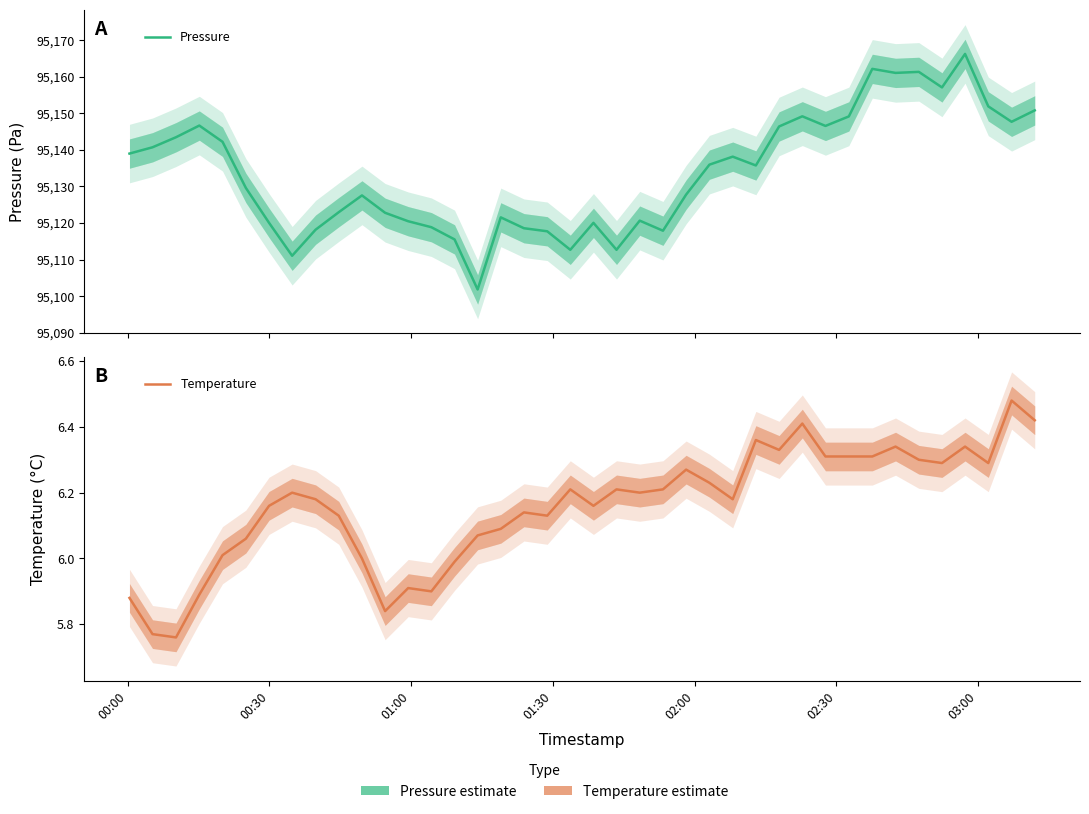

True or false: Pressure and Temperature cross at least once.

False